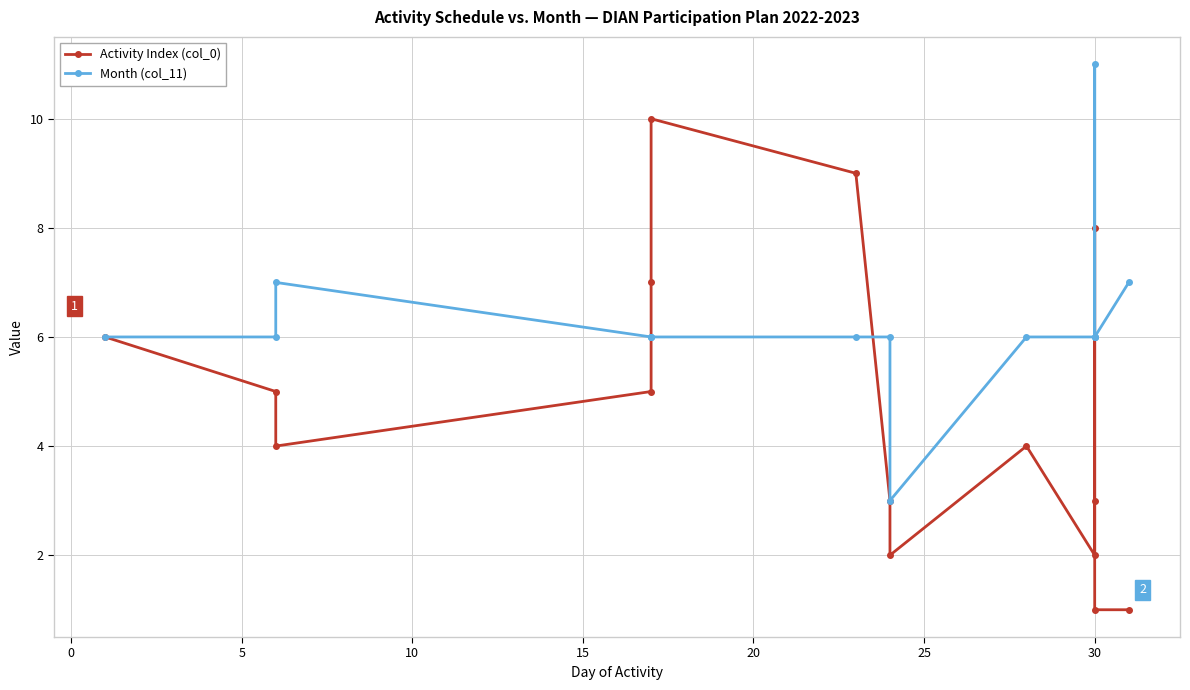

Which series has the largest total across all categories?

Month (col_11)